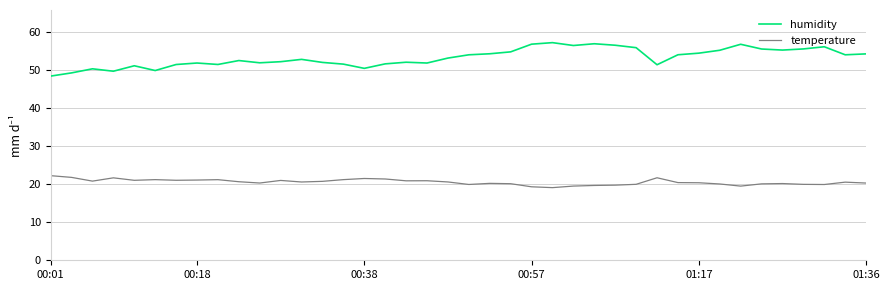

What is the difference between the maximum and minimum values in the temperature series?

3.1